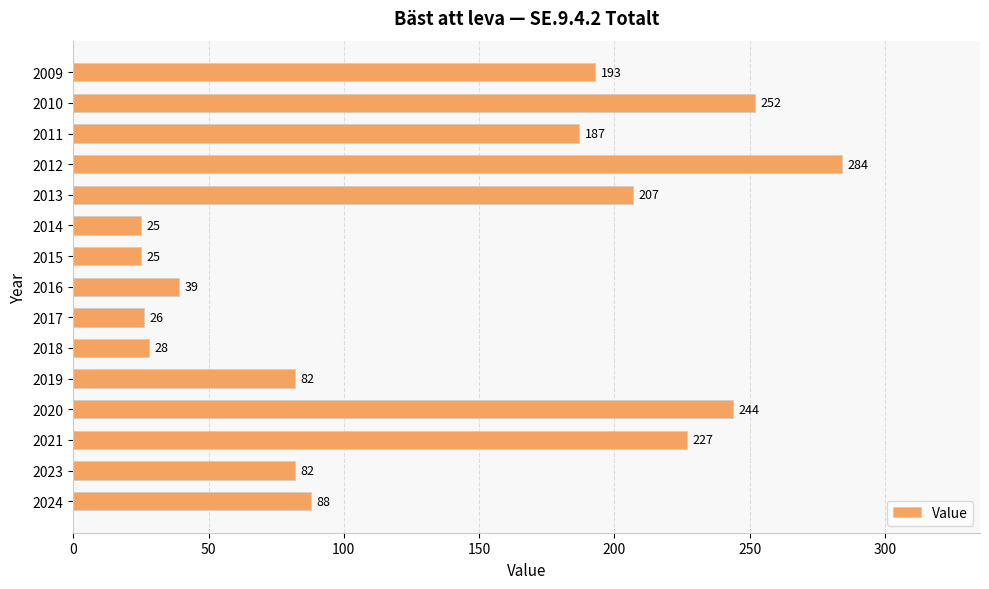

Is it true that the value at 2009 is 193?

True